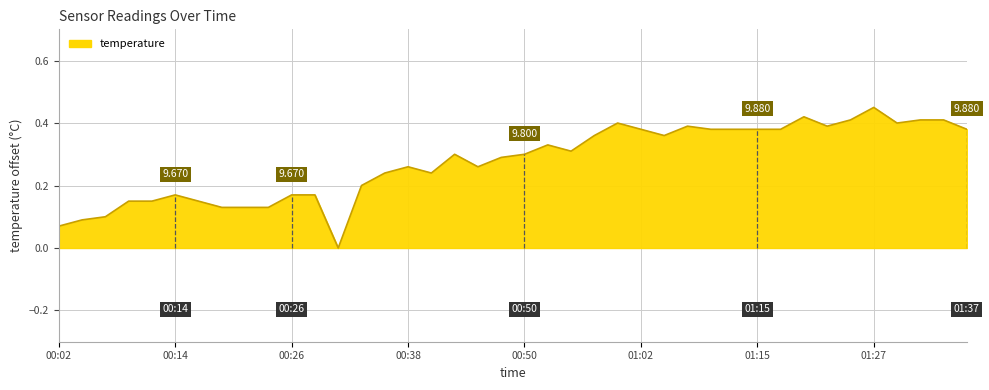

Does the chart display data point markers on the line(s)?

No